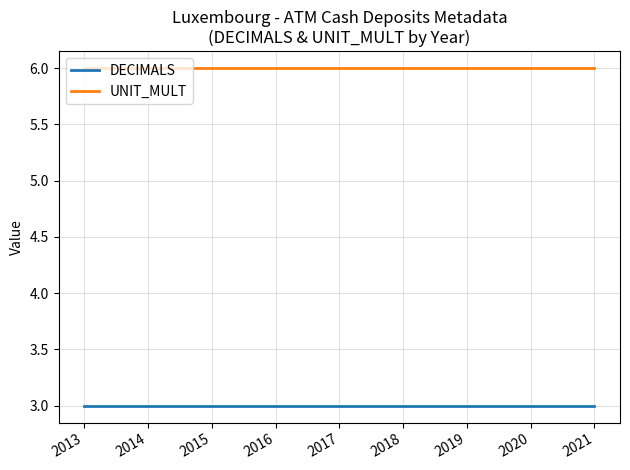

The value of DECIMALS at 2020 is 3. True or false?

True